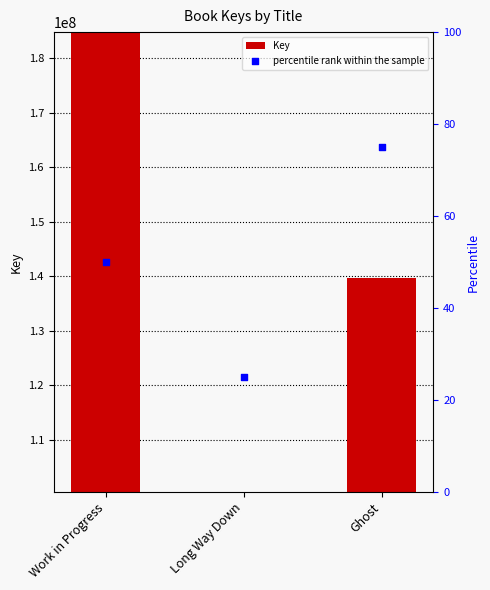

What is the change in value from Work in Progress to Ghost?

-45187966